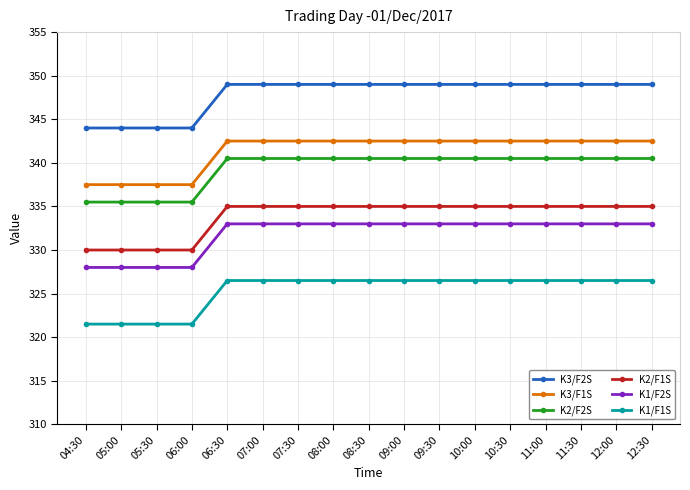

What is the maximum value shown in the chart?

349.0